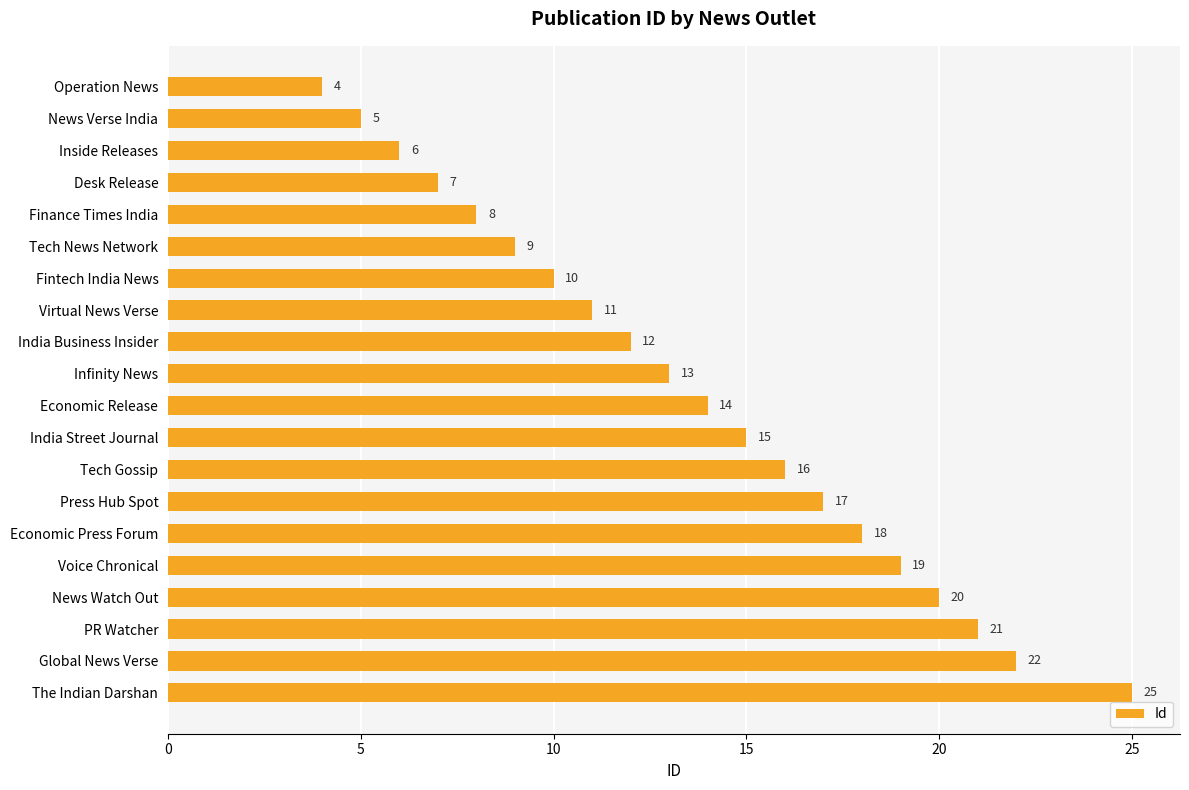

The chart shows a value of 17 at Press Hub Spot. True or false?

True